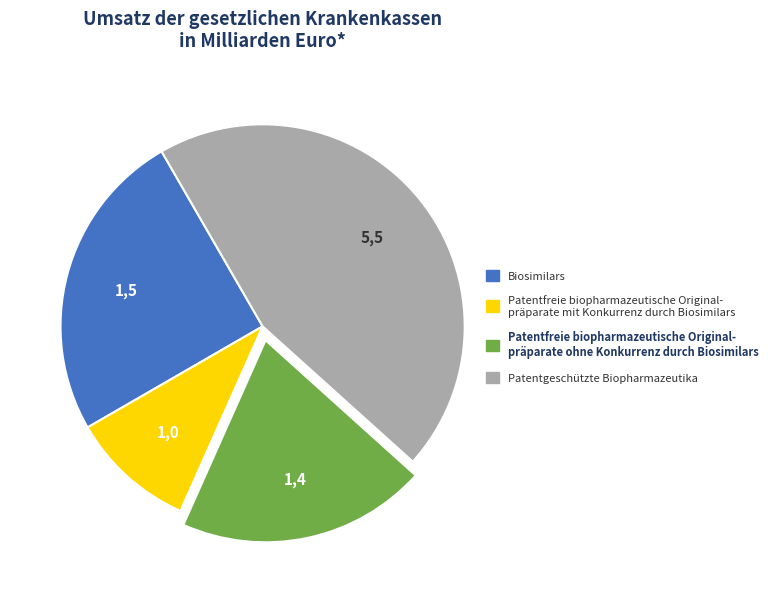

How many segments does this pie chart have?

4